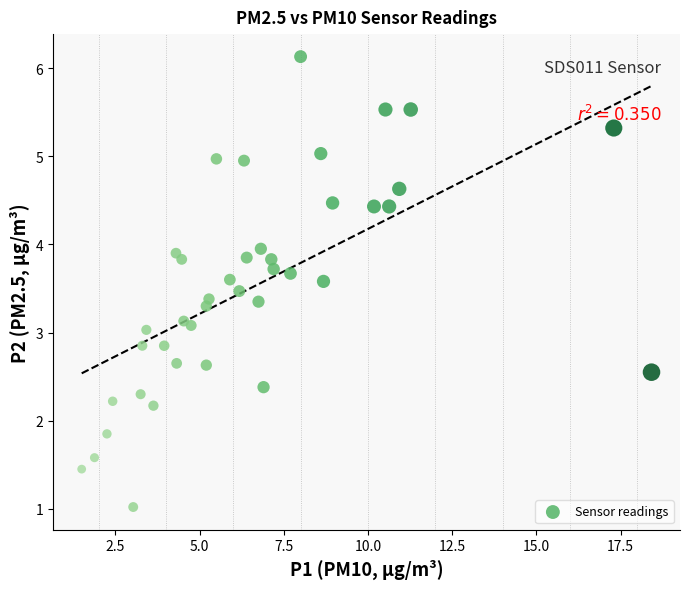

What is the range of X values (max minus min)?

16.9